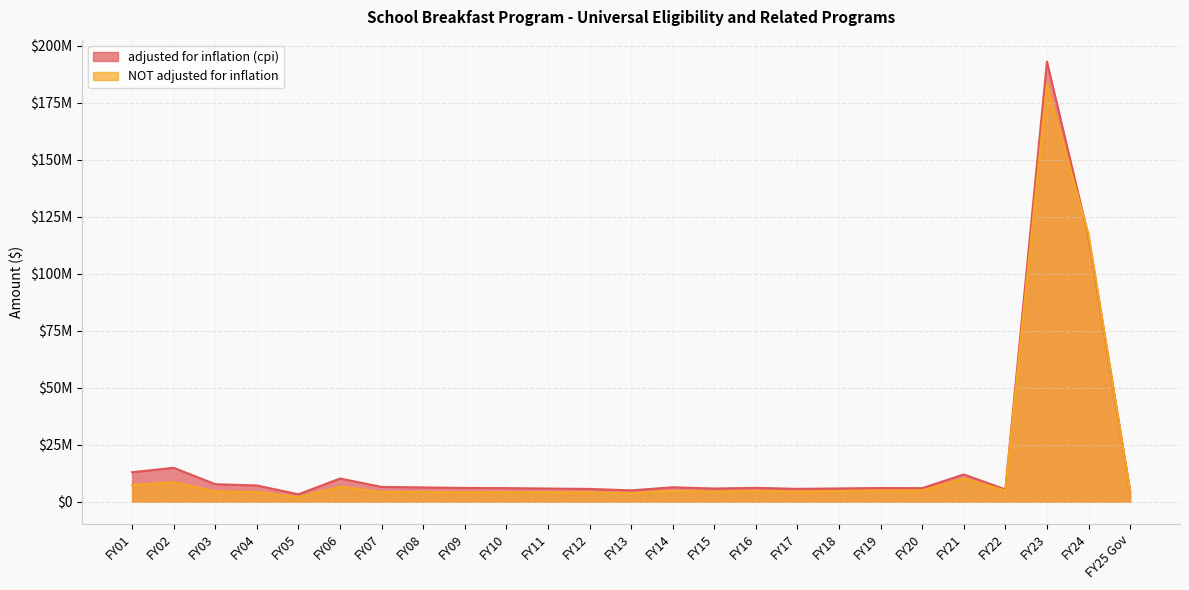

Which series ends up on top after the final intersection of adjusted for inflation (cpi) and NOT adjusted for inflation?

adjusted for inflation (cpi)